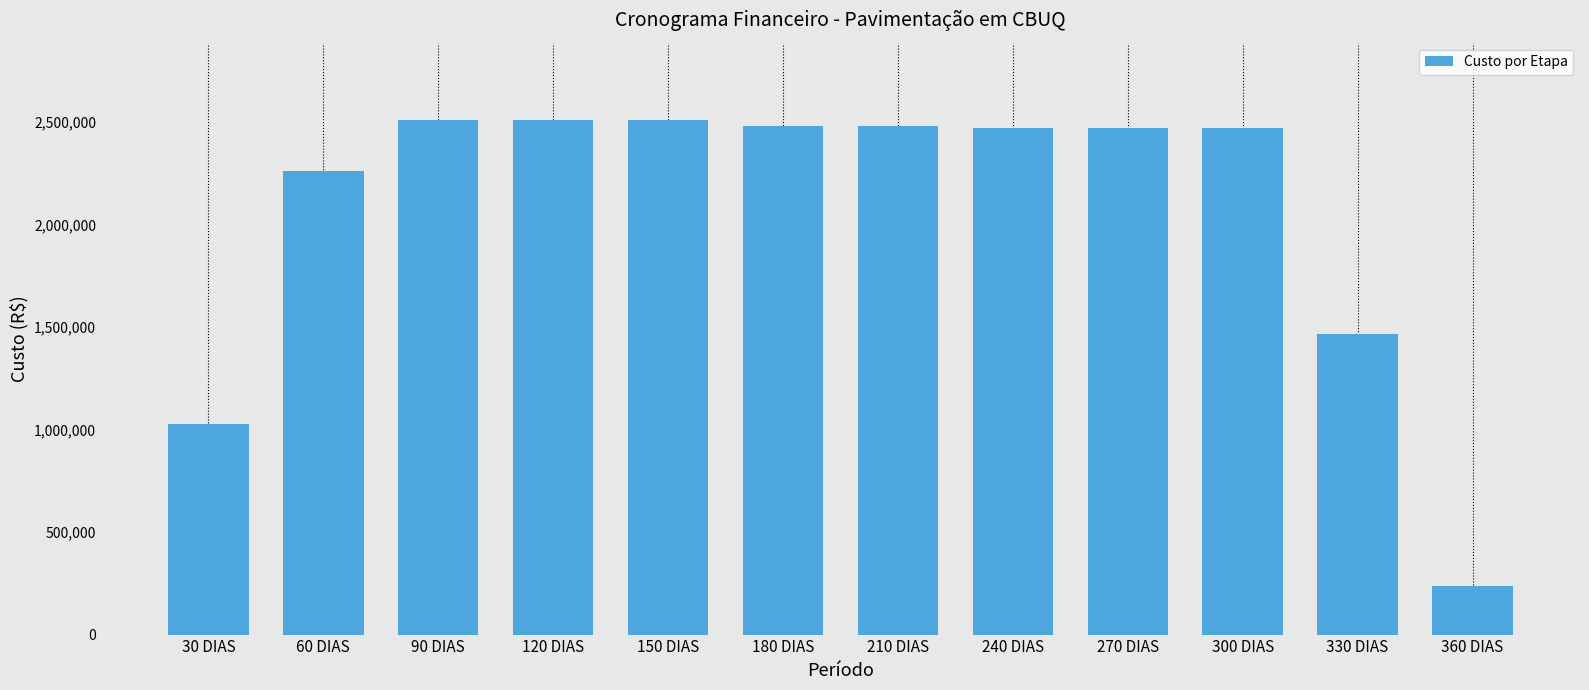

What is the smallest value displayed?

238665.9